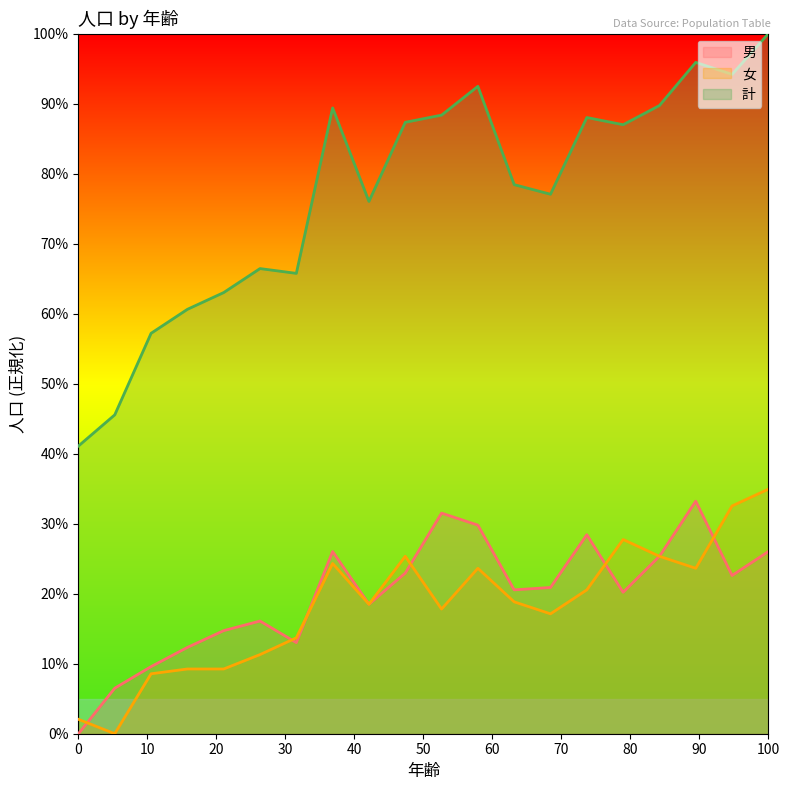

What are all the series names shown in the legend?

男, 女, 計